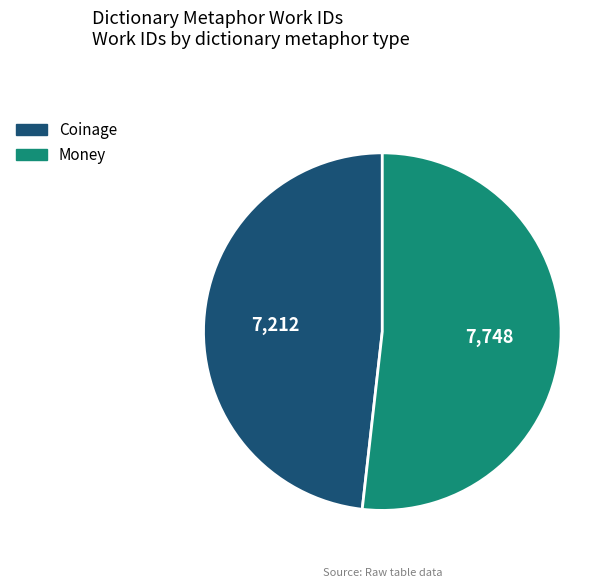

Which category accounts for the majority?

Money